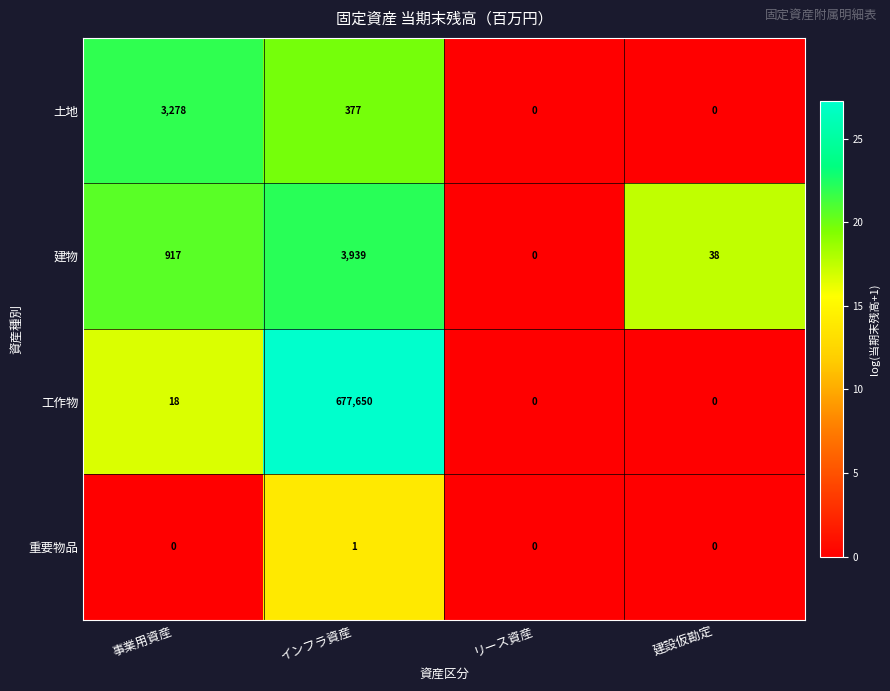

At how many categories does at least one series exceed 12?

3